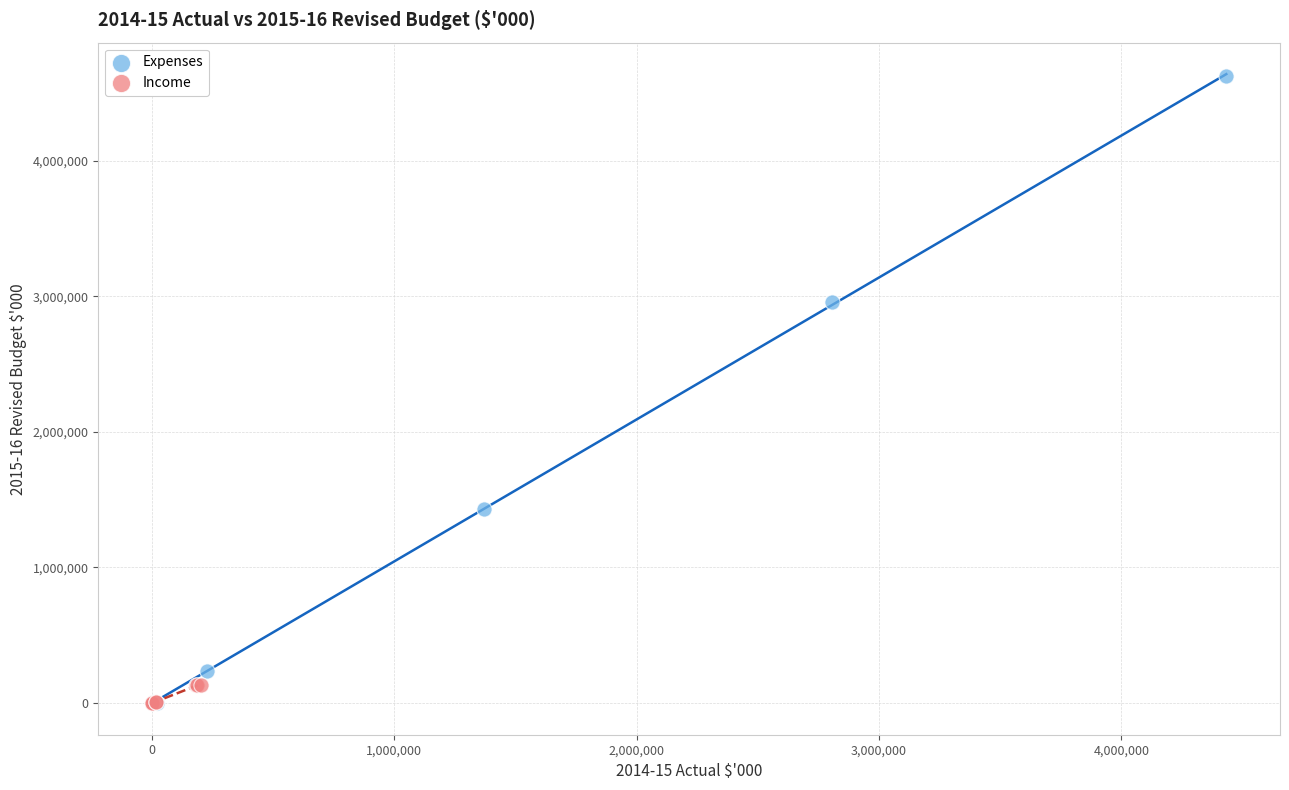

Which series reaches the maximum Y coordinate?

Expenses